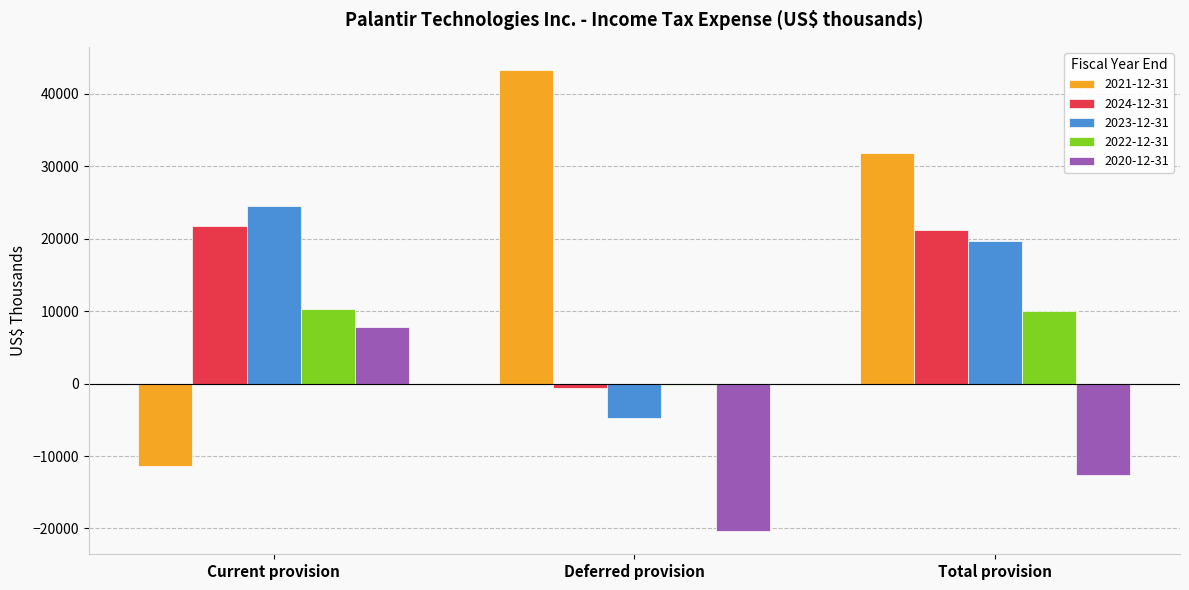

Read the 2023-12-31 value at Deferred provision.

-4806